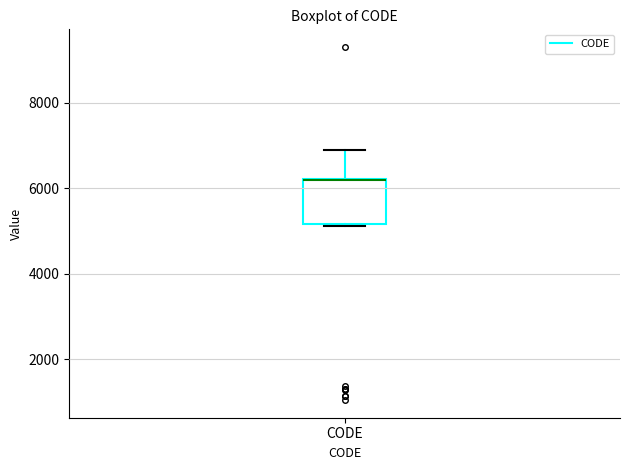

Read this box plot against the y-axis: the position of the median line, the range covered by the box, and the ends of both whiskers. The values are not printed on the chart, so give them approximately, as read against the axis.

median 6200 (drawn on the box's upper edge), box 5200 to 6200, whiskers 5200 to 7000